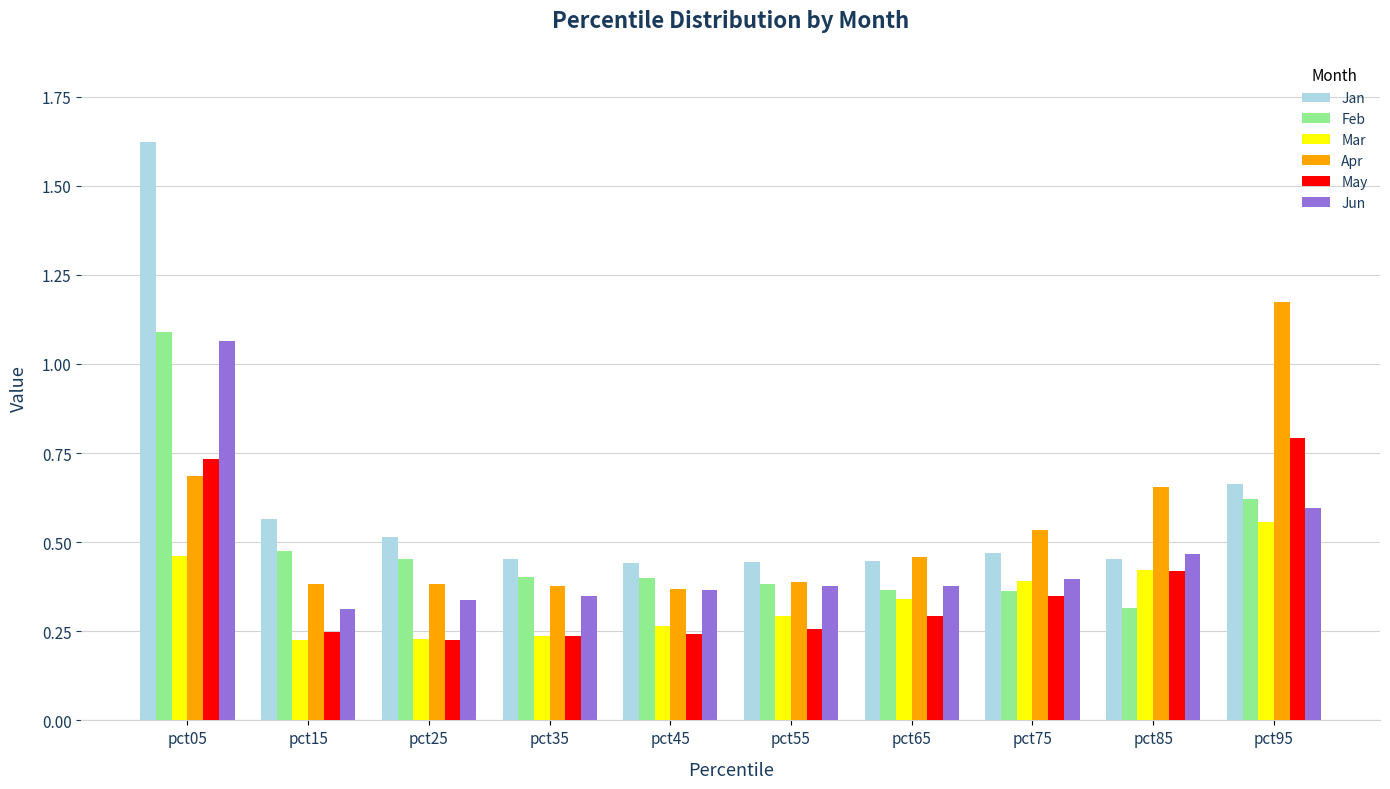

Between pct15 and pct75, which series saw the biggest shift?

Mar